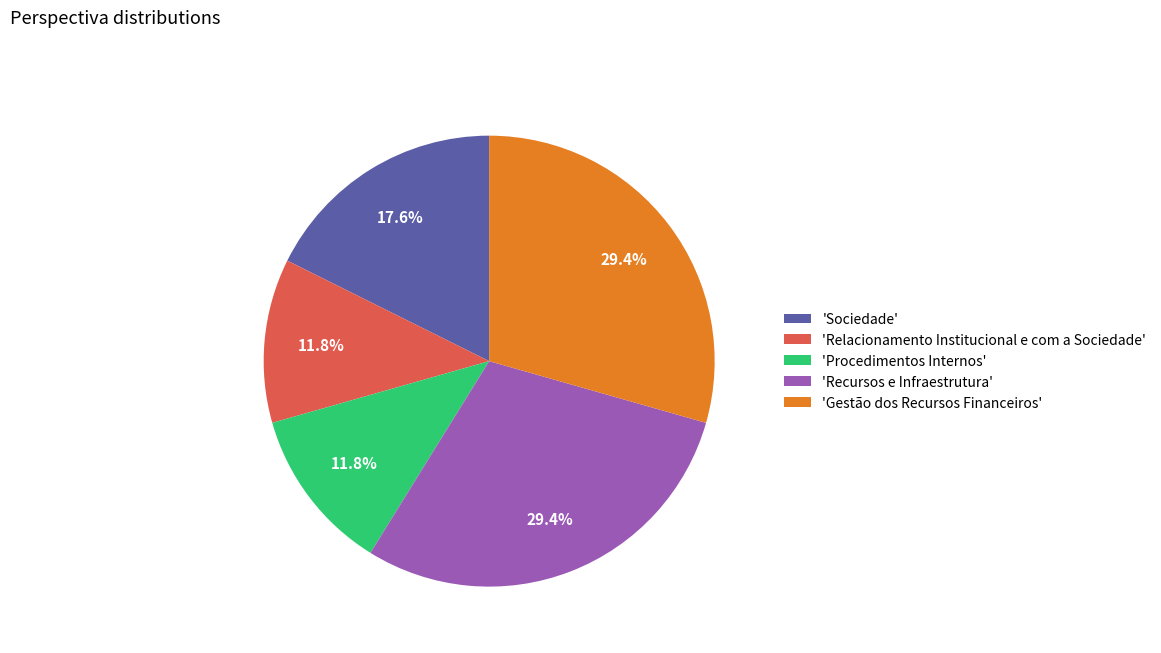

Combined, do 'Relacionamento Institucional e com a Sociedade' and 'Sociedade' account for over 50%?

No